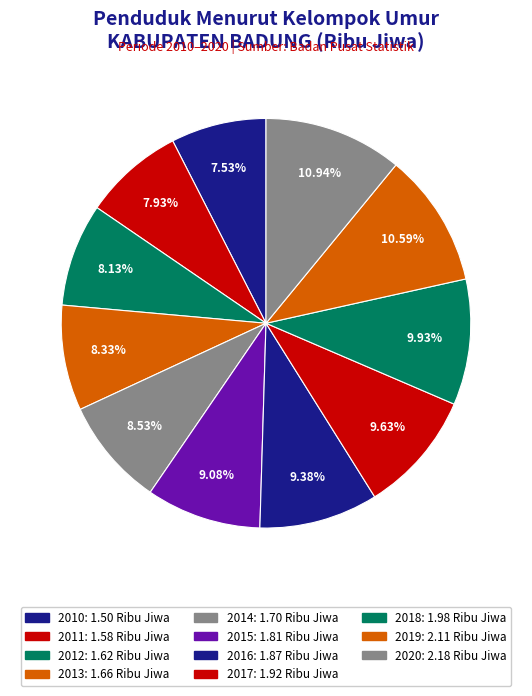

What is the largest slice in the pie chart?

2020